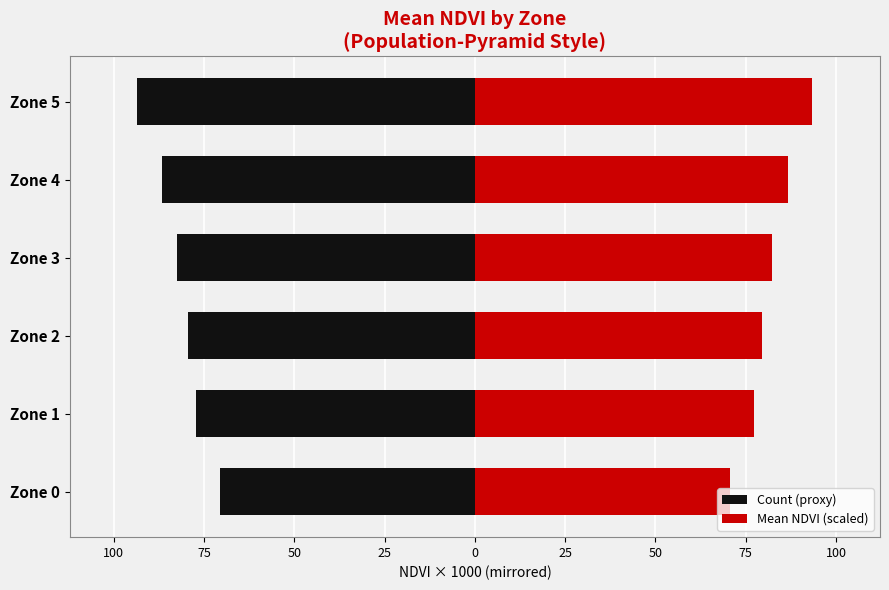

What is the highest value of the Count (proxy) series?

-70.6